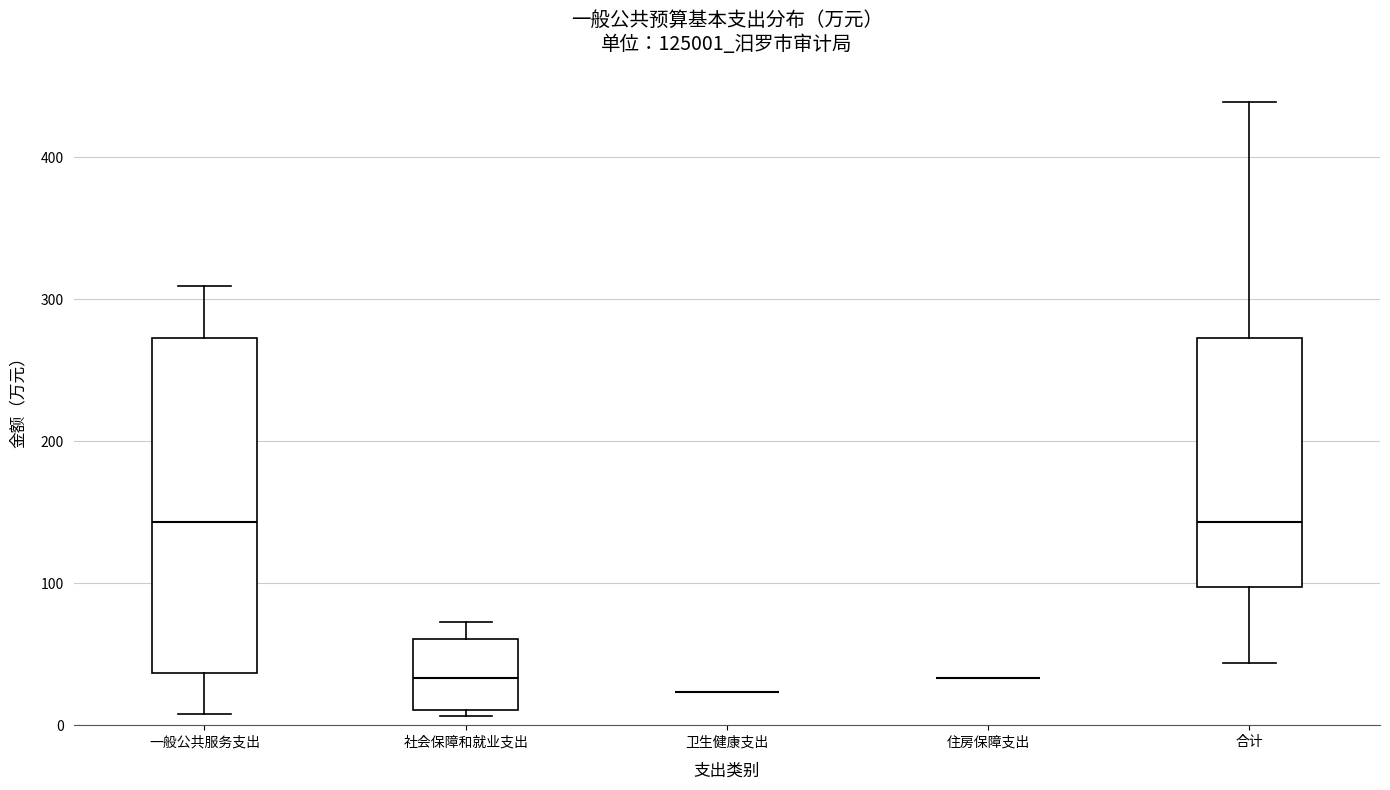

Reading left to right, transcribe this box plot: for each box, give where its median line is, the range the box spans, and where its two whiskers end, as read against the y-axis. The values are not printed on the chart, so give them approximately, as read against the axis.

一般公共服务支出: median 140, box 40 to 270, whiskers 10 to 310
社会保障和就业支出: median 30, box 10 to 60, whiskers 10 (just below the box's lower edge) to 70
卫生健康支出: box collapsed to a line at 20, whiskers 20 to 20
住房保障支出: box collapsed to a line at 30, whiskers 30 to 30
合计: median 140, box 100 to 270, whiskers 40 to 440